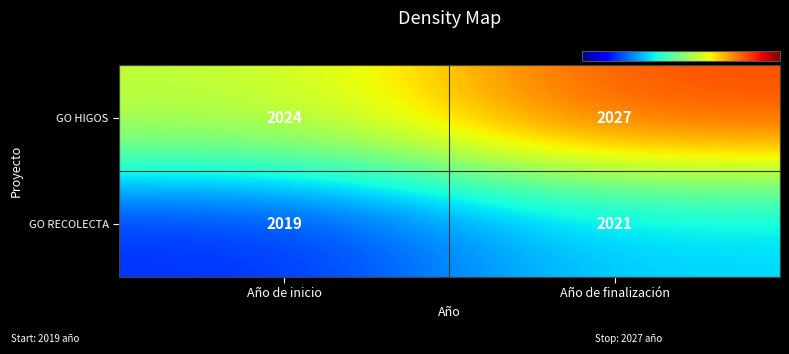

The GO RECOLECTA series shows 1120 at Año de inicio. True or false?

False